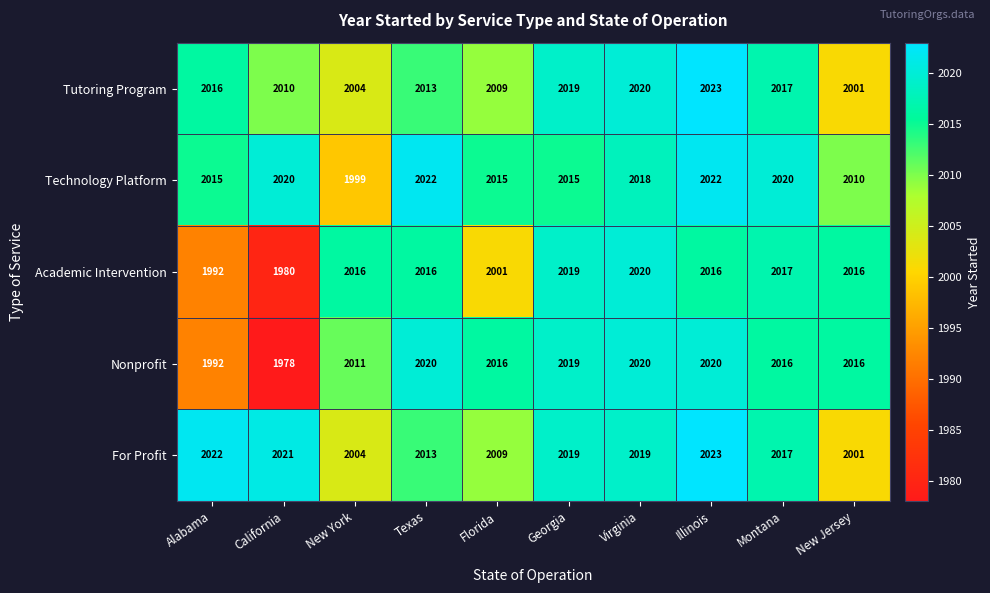

Which label corresponds to the smallest value in the chart?

California